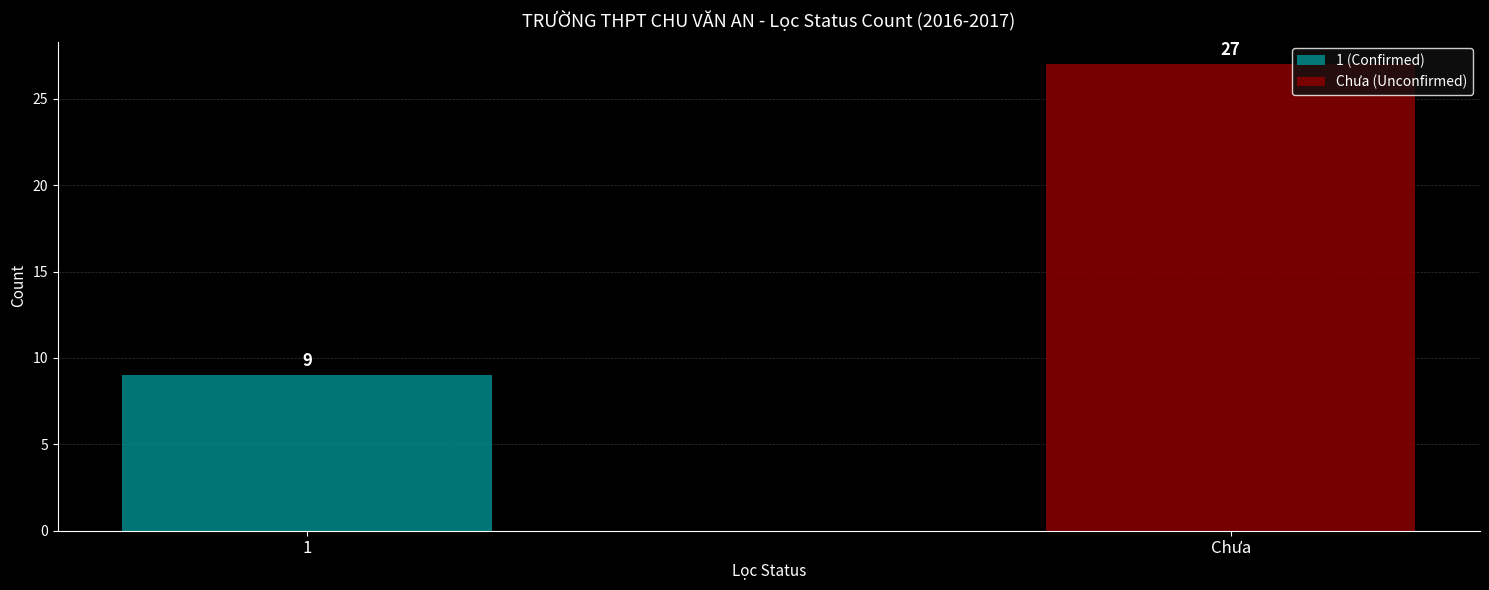

What is the greatest value displayed?

27